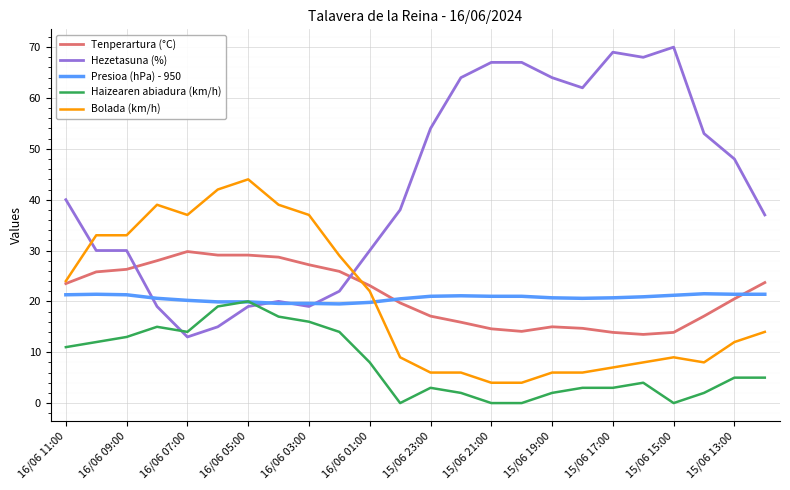

What is the difference between the maximum and minimum values in the Tenperartura (°C) series?

16.3